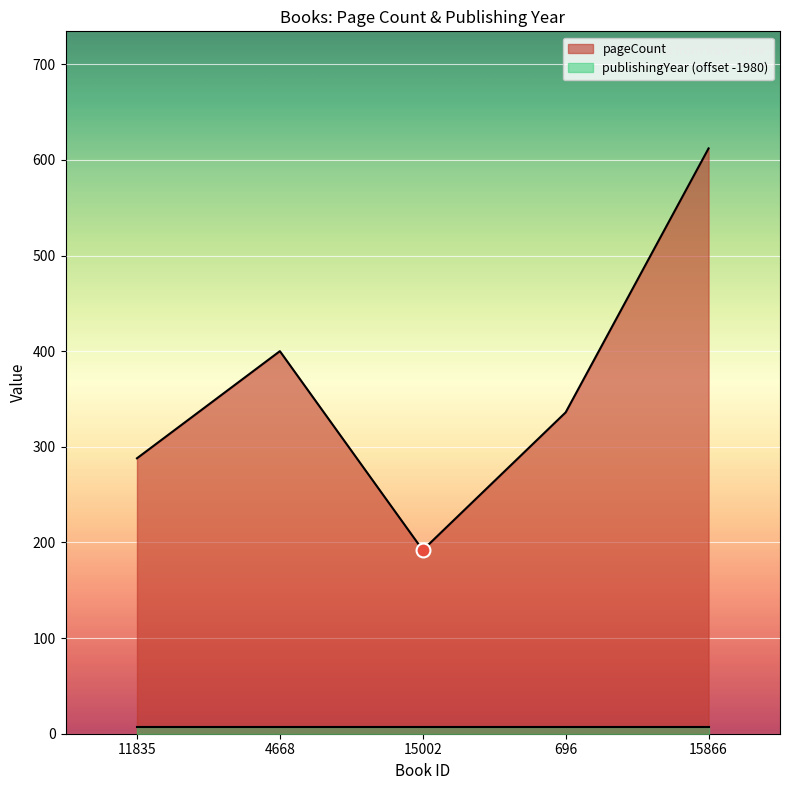

What is the change in value from 4668 to 15002?

-208